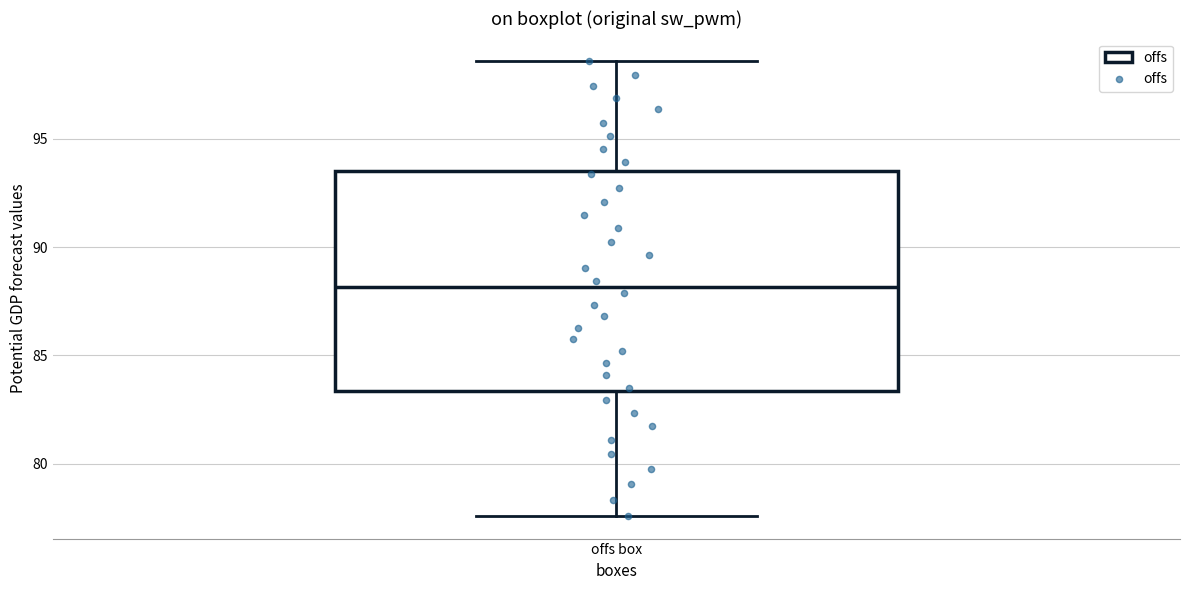

Where does the lower whisker of the box for offs box end on the y-axis? The values are not printed on the chart, so give them approximately, as read against the axis.

77.5